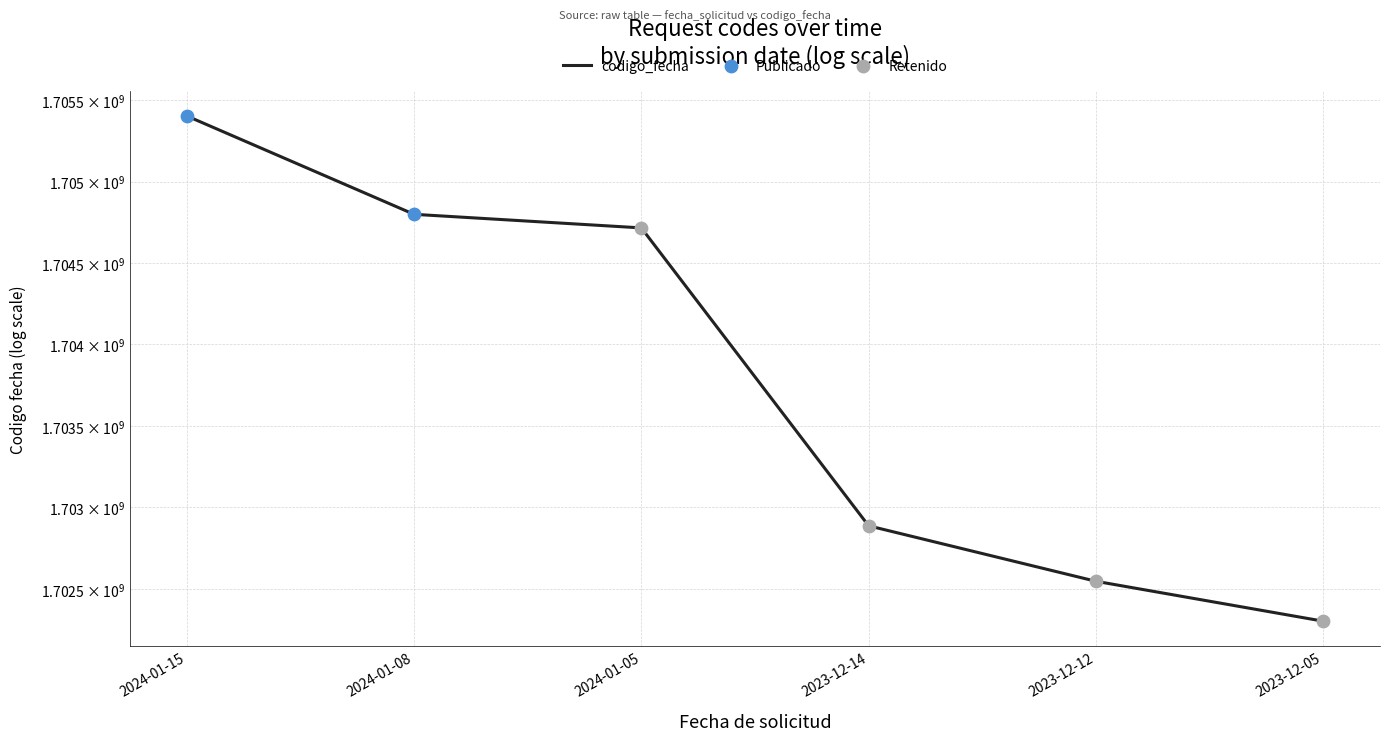

What is the change in value from 2024-01-15 to 2024-01-05?

-687573